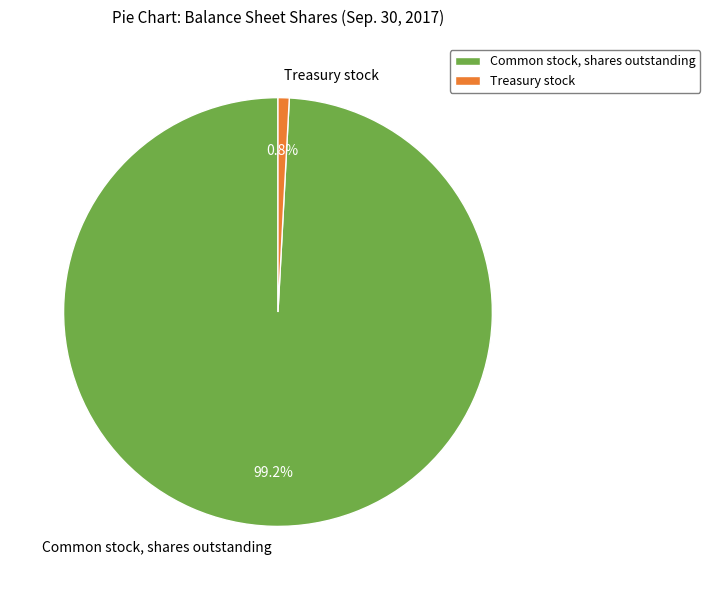

Between Common stock, shares outstanding and Treasury stock, which is larger?

Common stock, shares outstanding